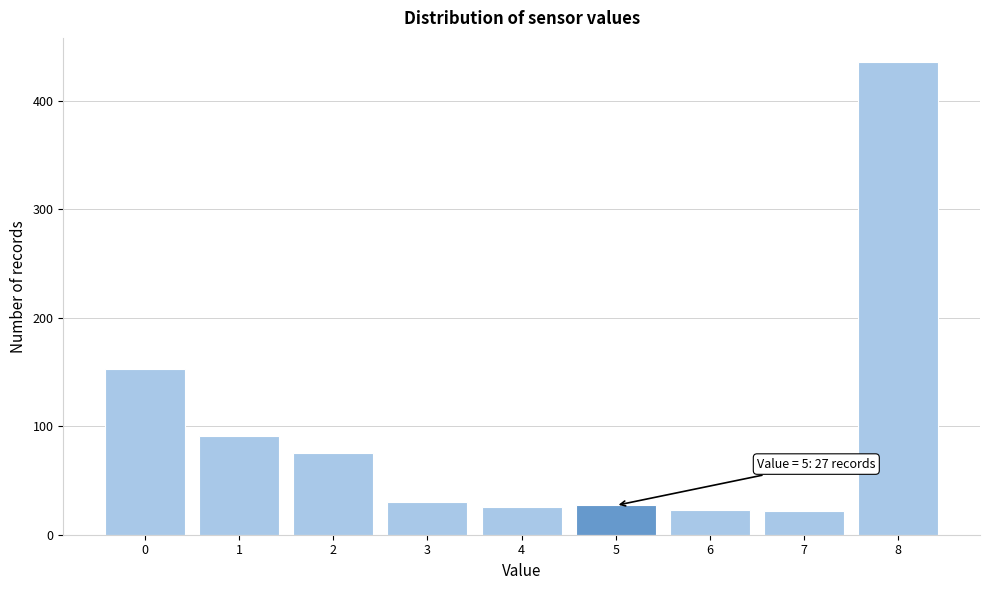

What is the average value?

98